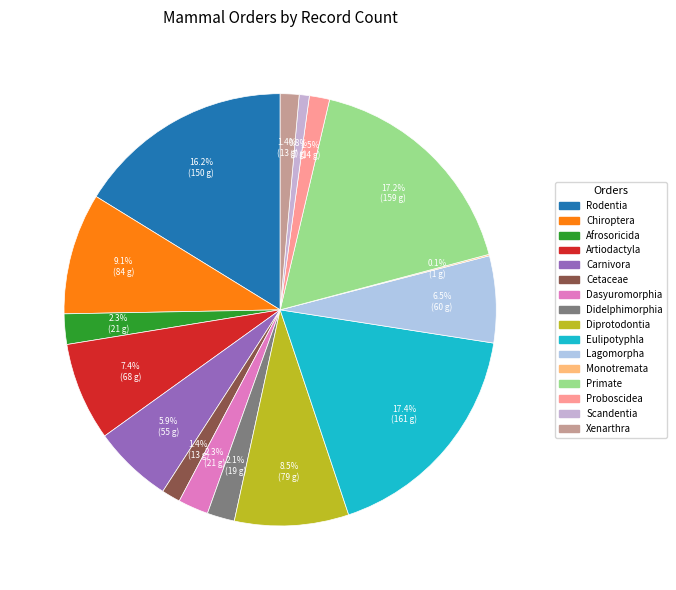

How much of the chart is everything except Afrosoricida?

98.2%